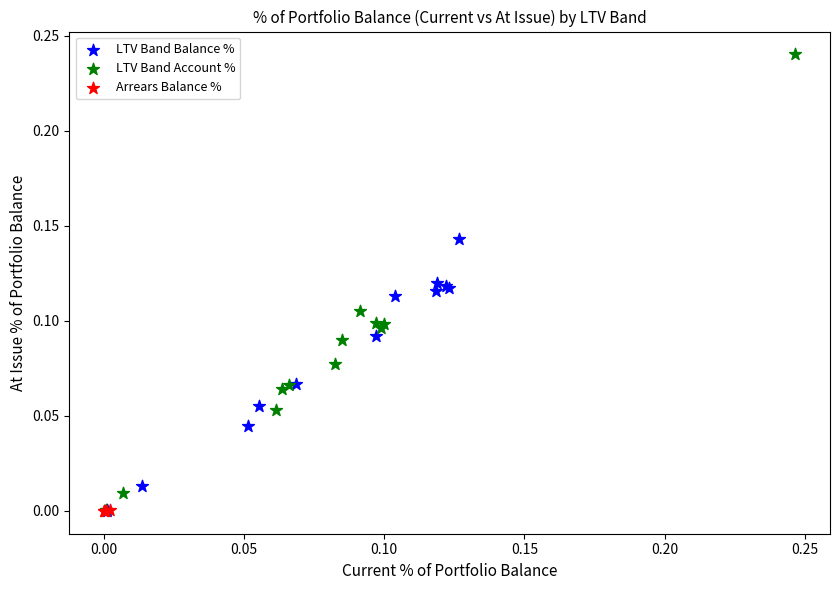

Which series reaches the maximum Y coordinate?

LTV Band Account %